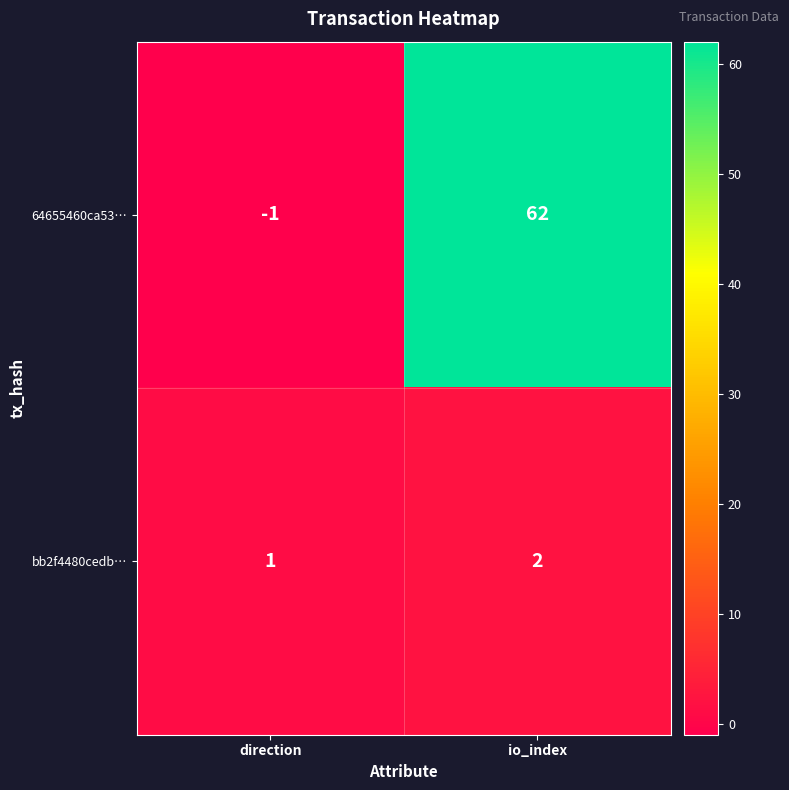

Read the 64655460ca53… value at io_index.

62